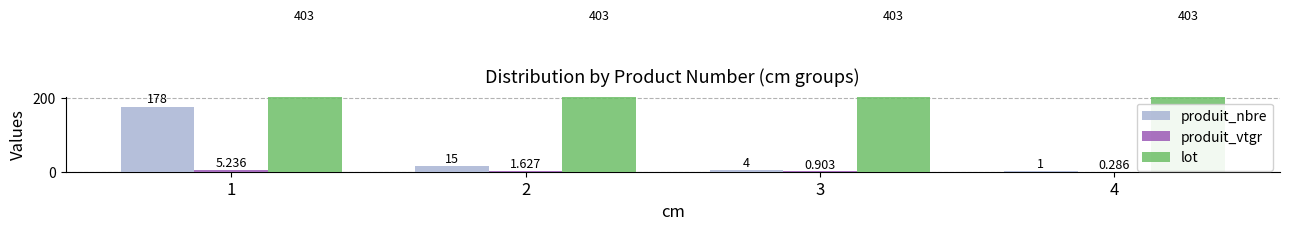

Reading left to right, extract all data points from this chart.

produit_nbre: 1=178.0	2=15.0	3=4.0	4=1.0
produit_vtgr: 1=5.2	2=1.6	3=0.9	4=0.3
lot: 1=403.0	2=403.0	3=403.0	4=403.0